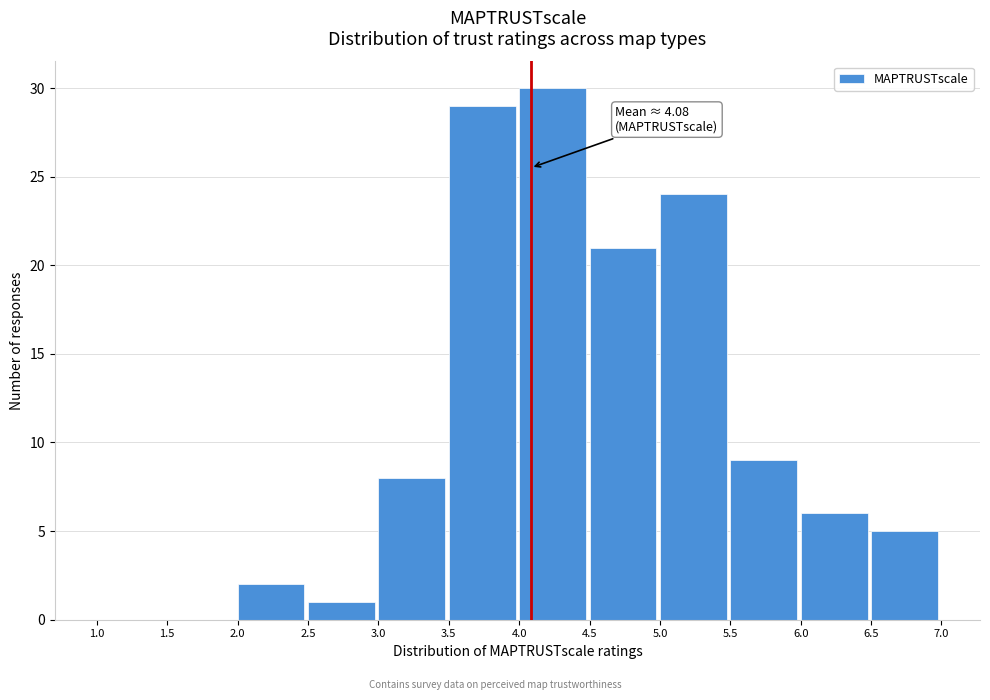

Which range on the x-axis has the tallest bar?

4.0 to 4.5